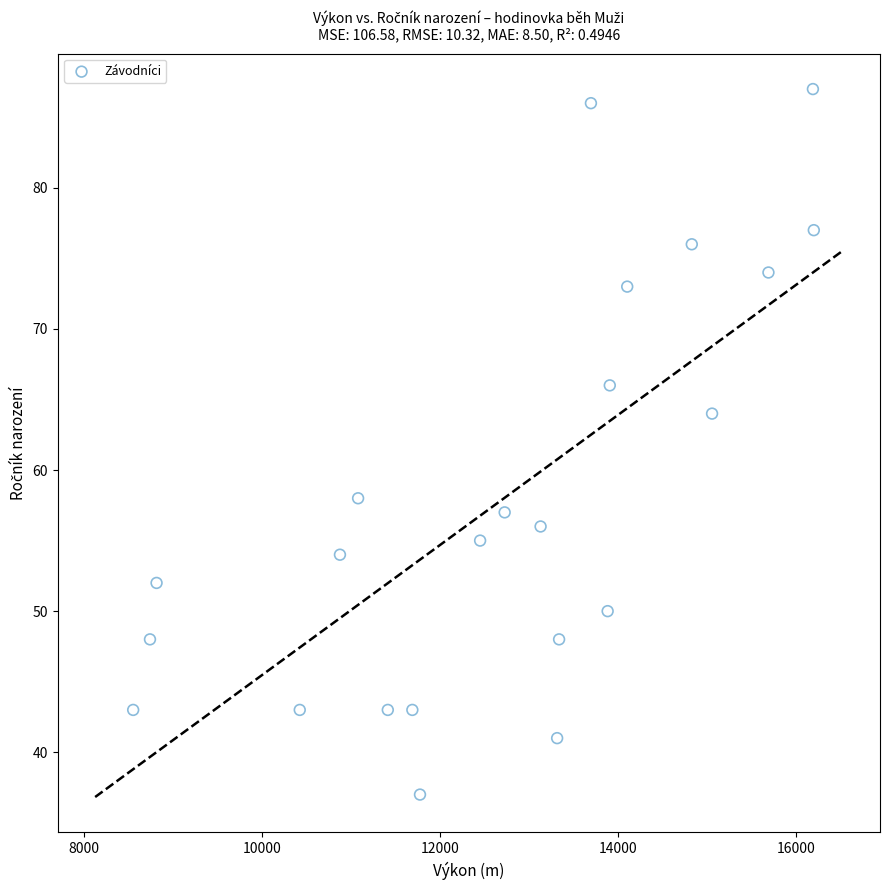

What is the range of X values (max minus min)?

7653